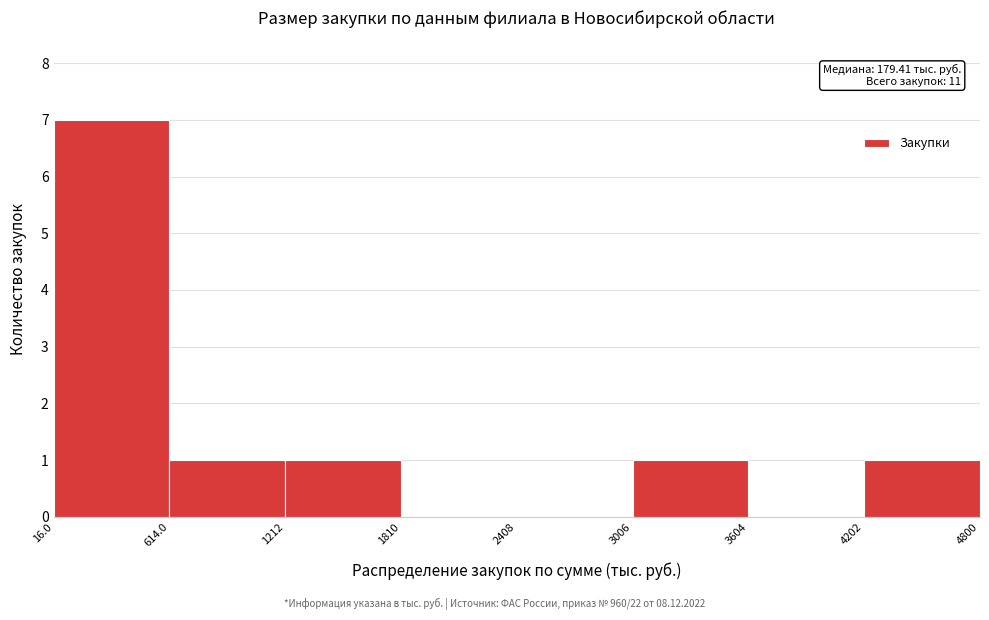

Which range on the x-axis has the tallest bar?

16.0 to 614.0